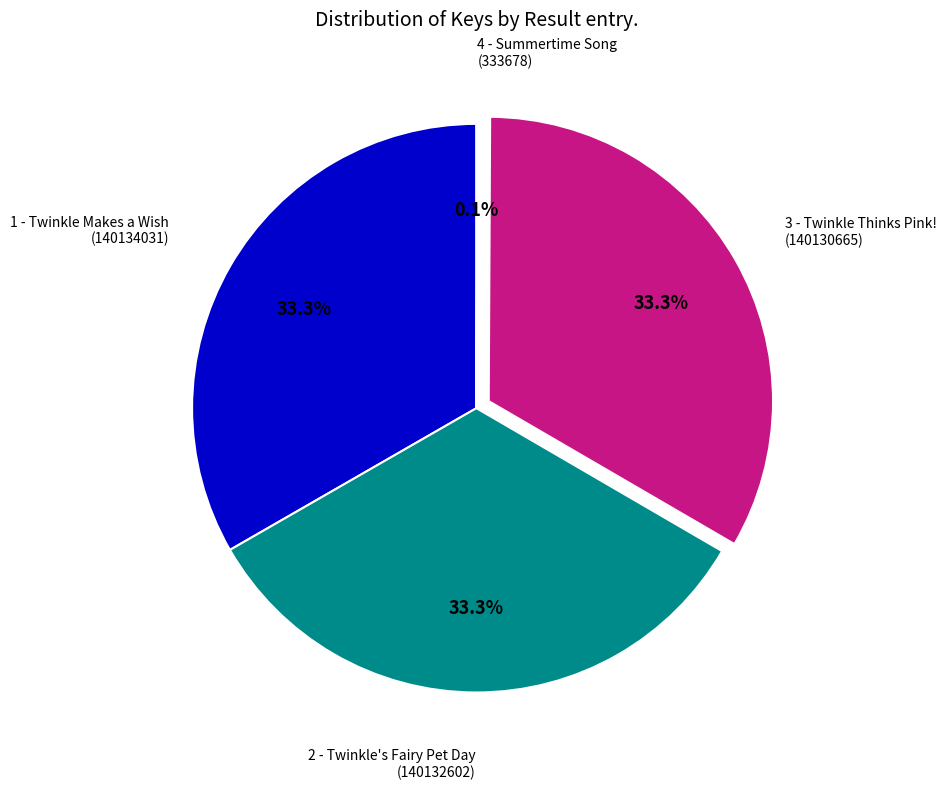

Is there any slice that represents more than half of the pie?

No